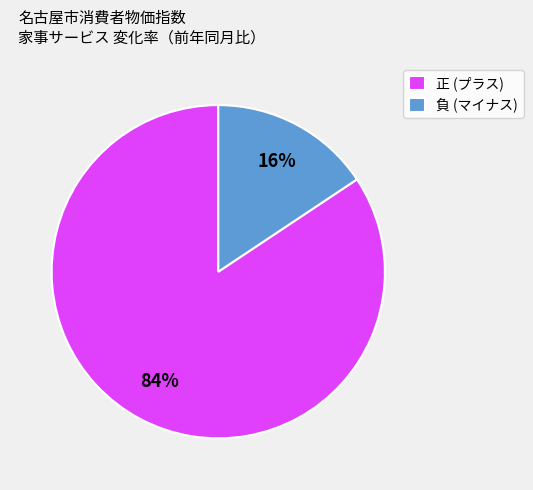

How many slices are in this pie chart?

2